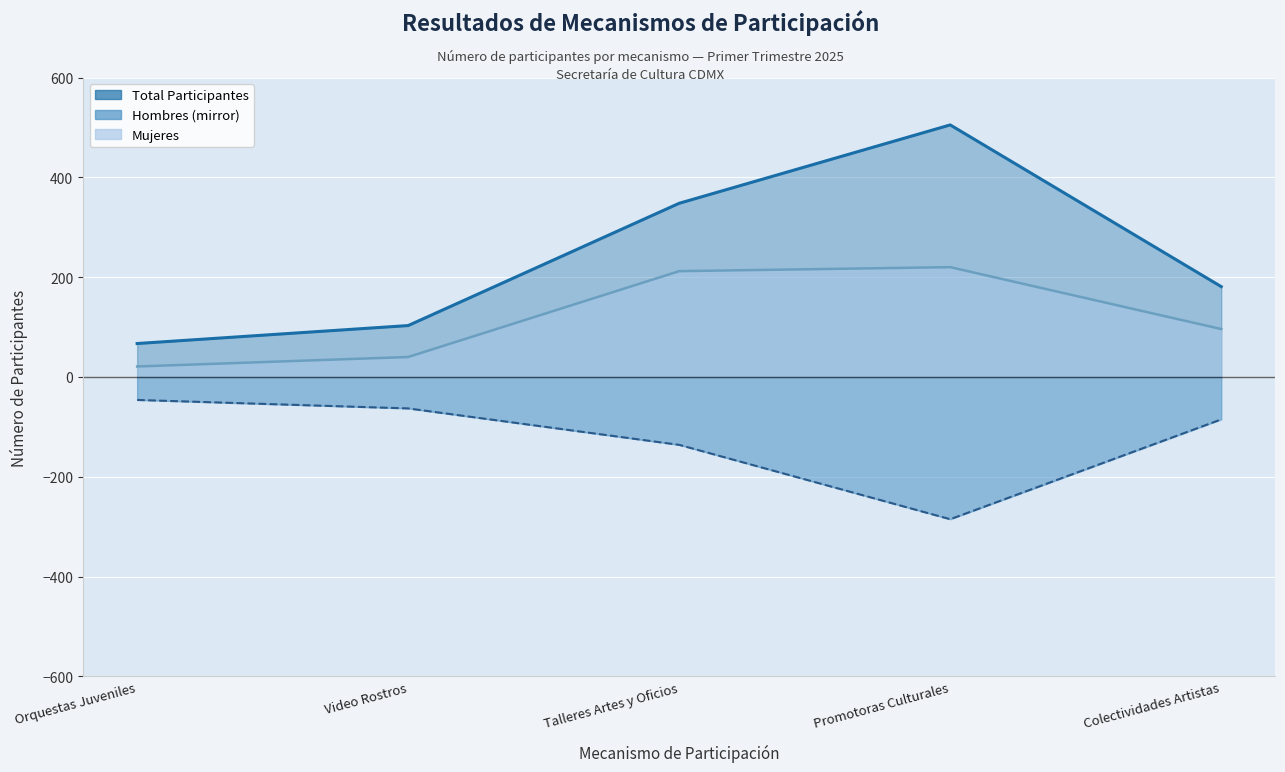

At how many categories does at least one series exceed 245?

2